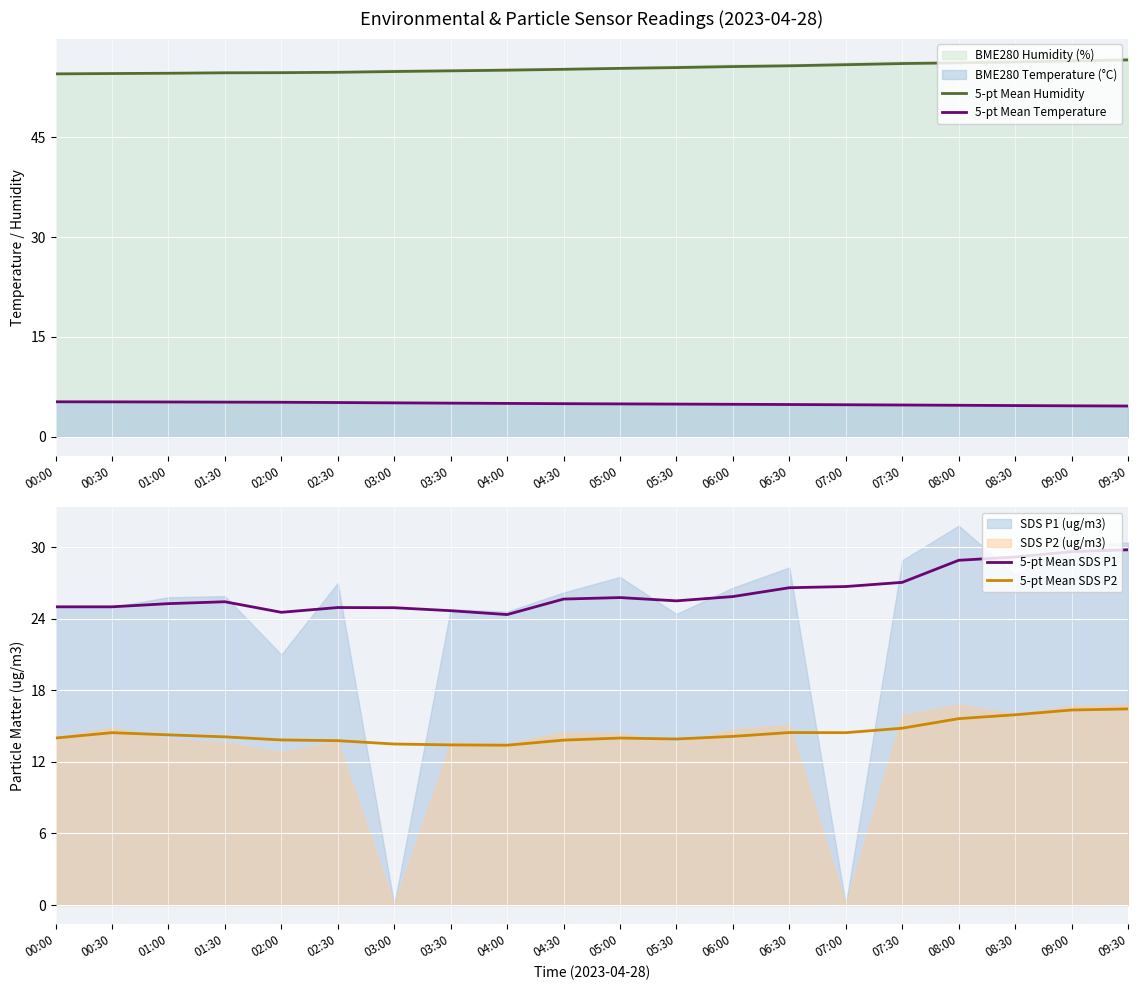

Where is the first local maximum for 5-pt Mean SDS P1?

01:30